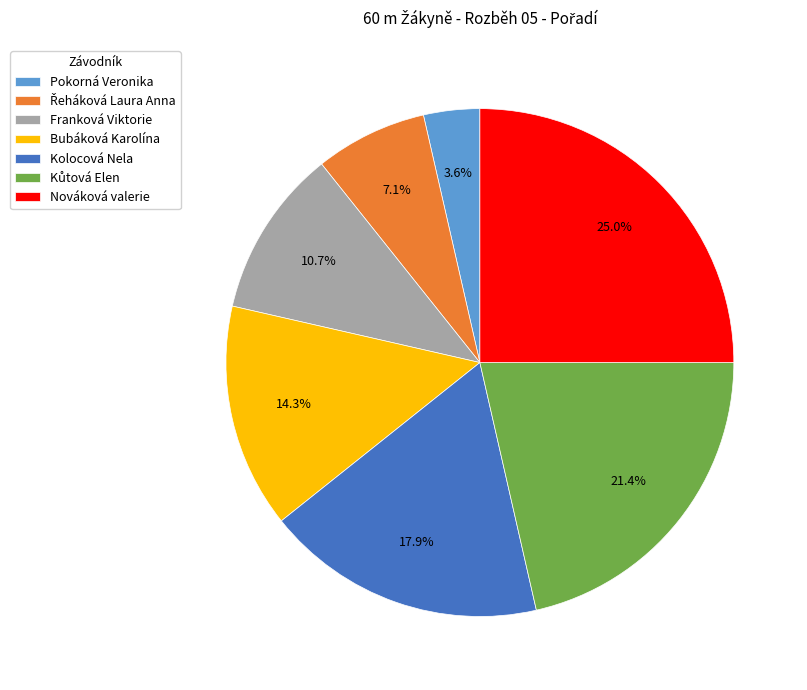

Which category has the smallest portion of the pie?

Pokorná Veronika